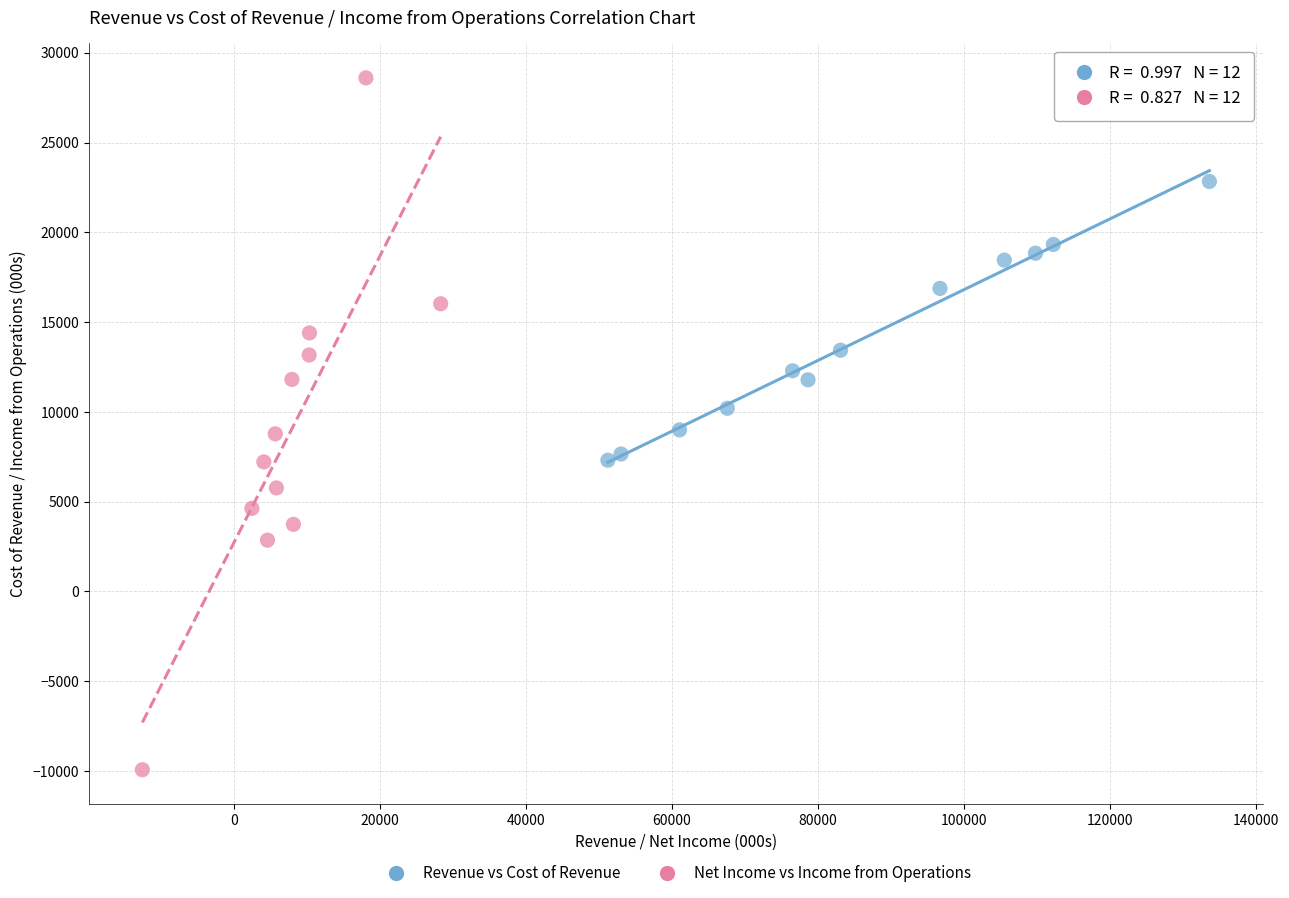

Which series has the widest spread of Y values?

Net Income vs Income from Operations